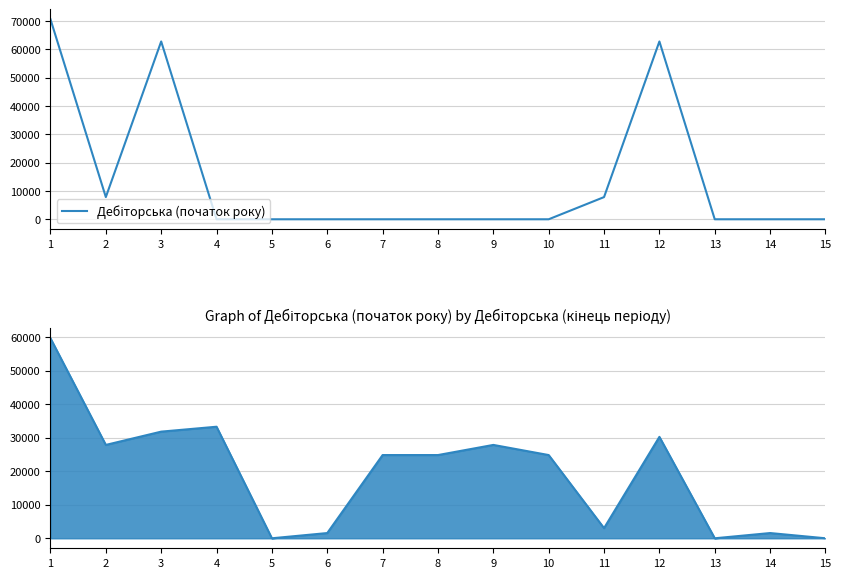

What is the average value of the Дебіторська (початок року) series?

14132.9